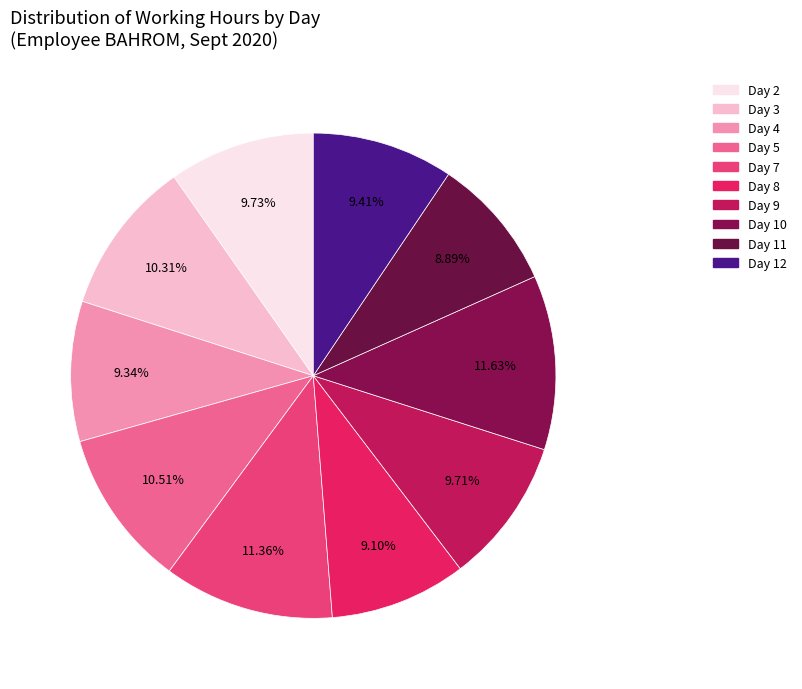

Does Day 12 represent more than half of the total?

No